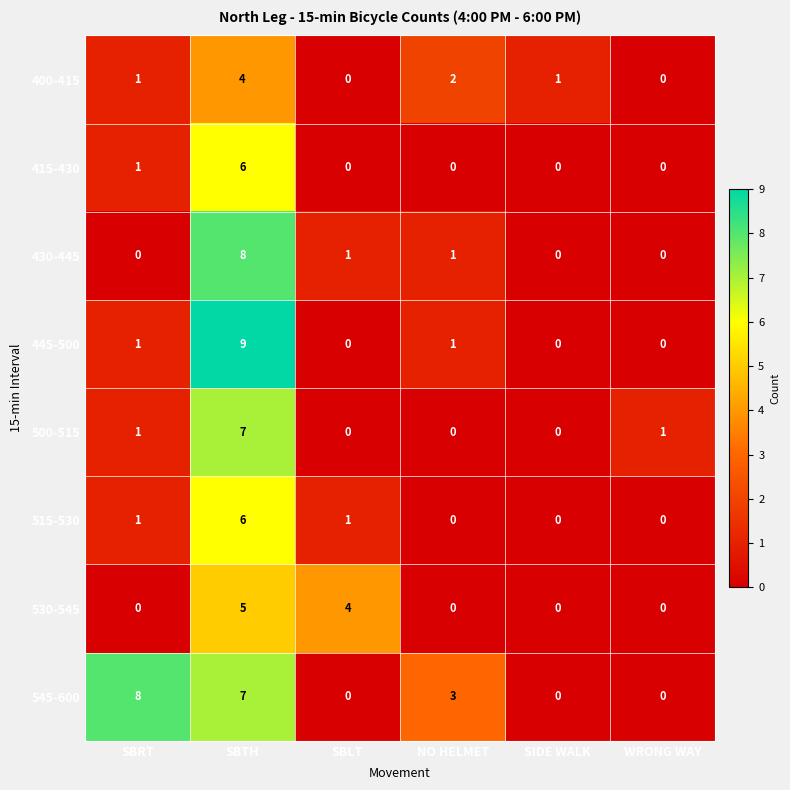

How many distinct data groups are displayed?

8